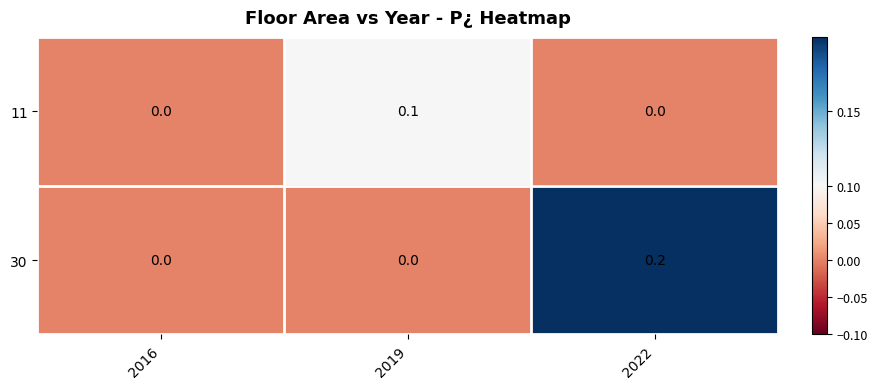

How many distinct data groups are displayed?

2